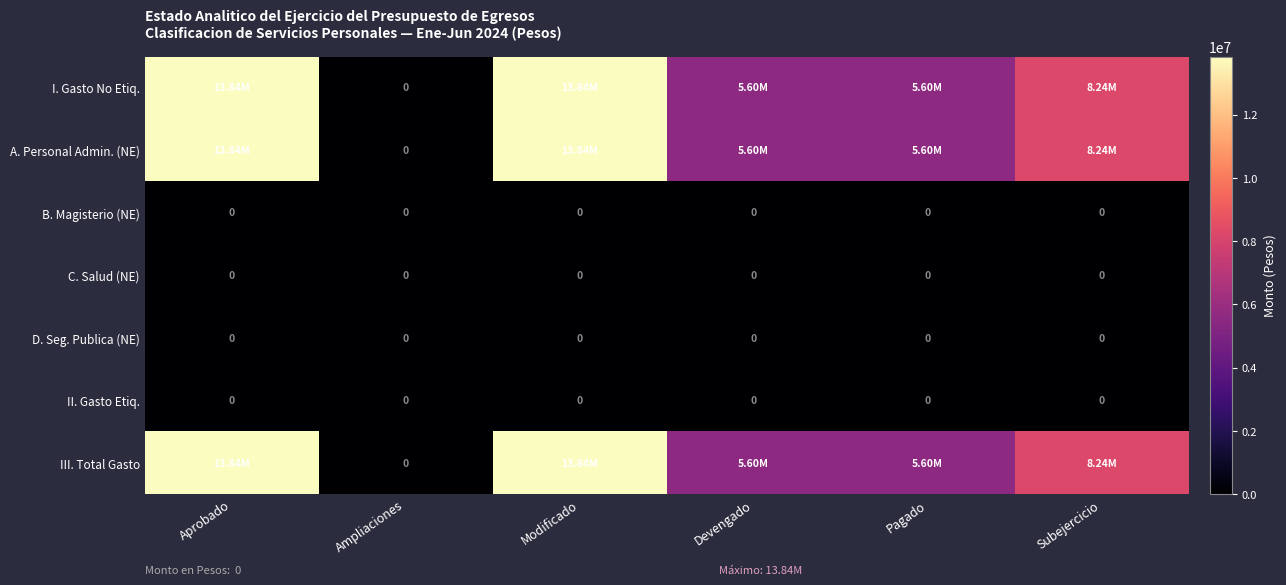

At which label is B. Magisterio (NE) closest to 0?

Aprobado